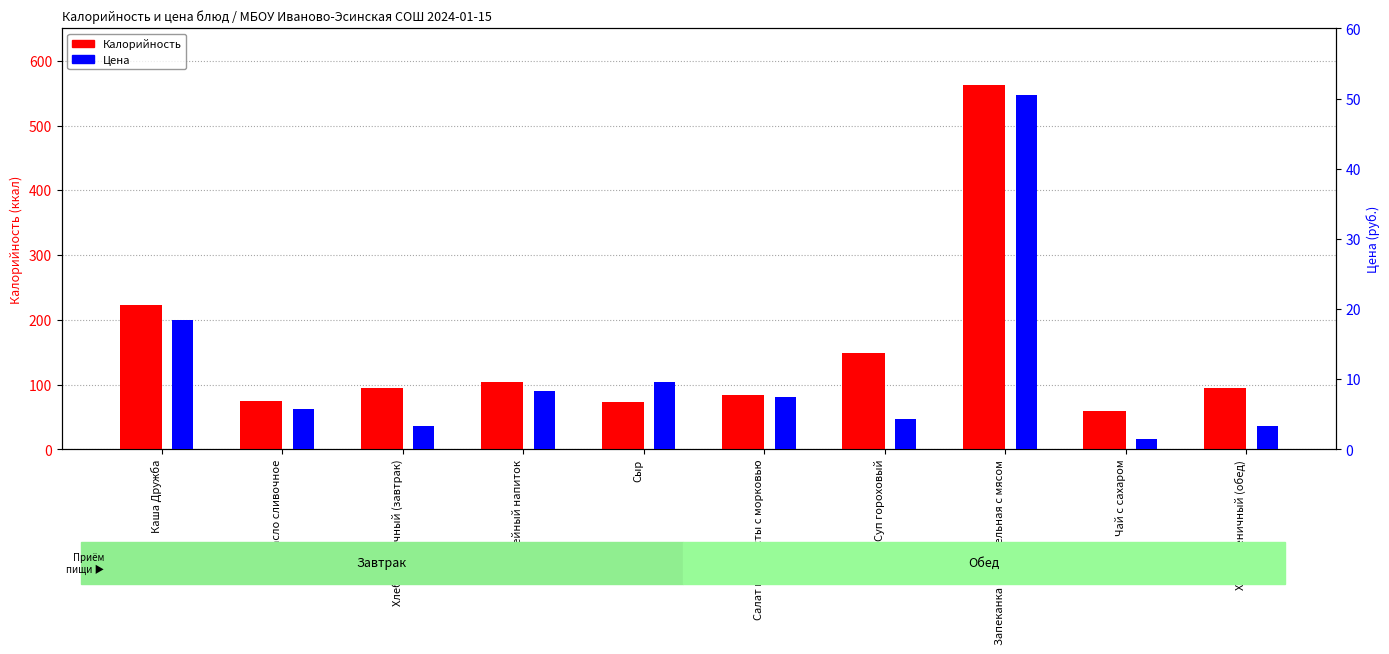

How many groups of bars are there?

10